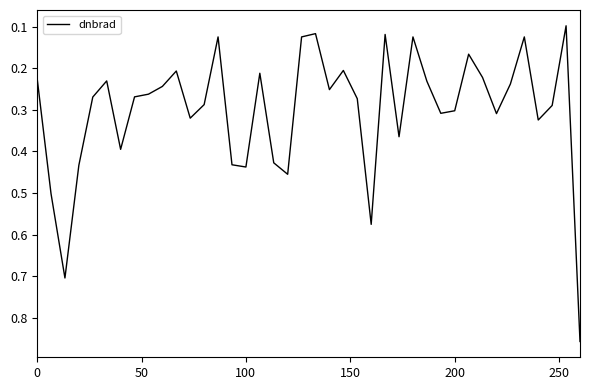

Count the number of data series in this chart.

1